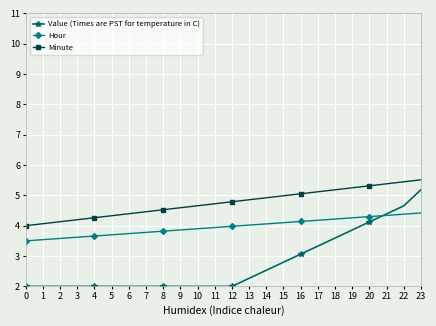

What is the sum of all Minute values?

105.0